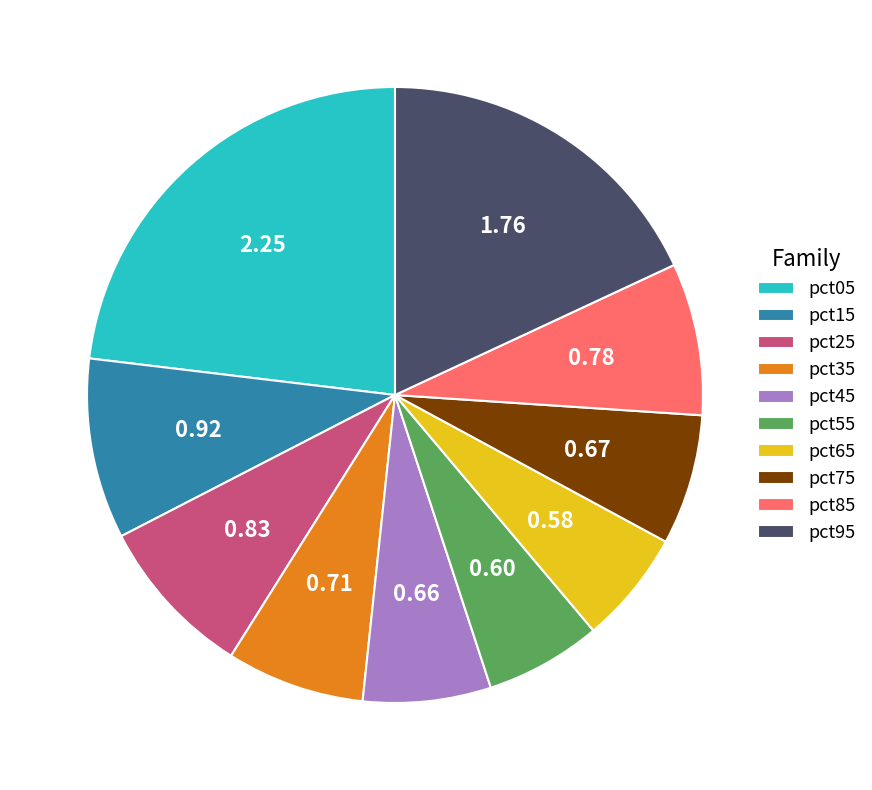

Is there any slice that represents more than half of the pie?

No